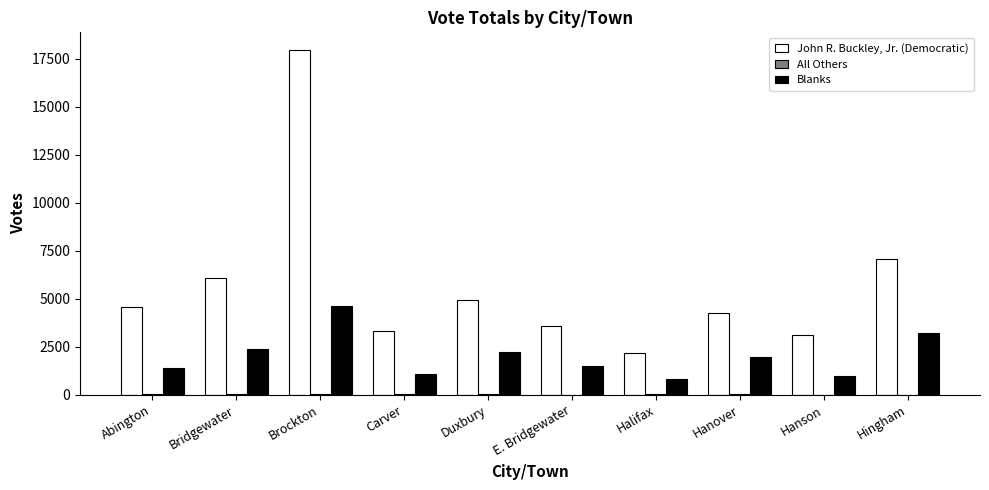

Count the number of categories in the chart.

10